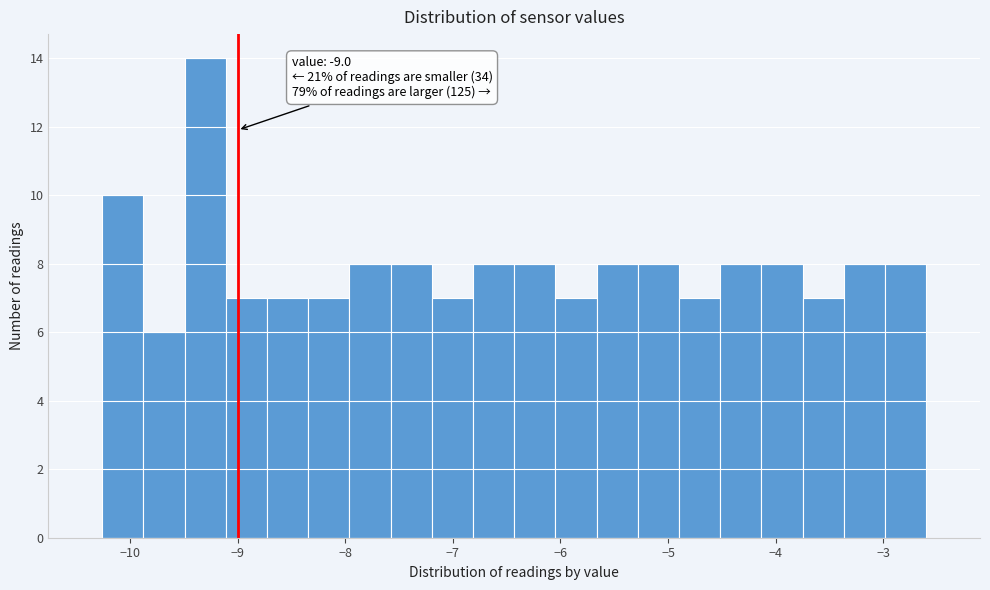

Read against the x-axis, roughly where is the centre of the tallest bar?

-9.3